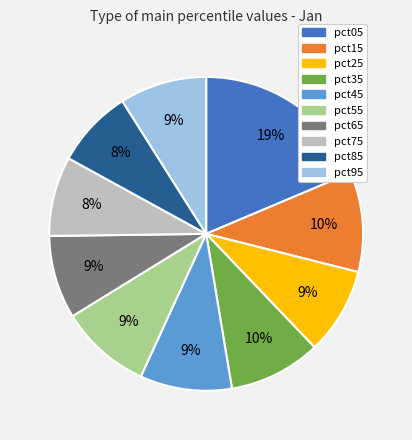

Is the sum of pct45 and pct65 greater than half?

No